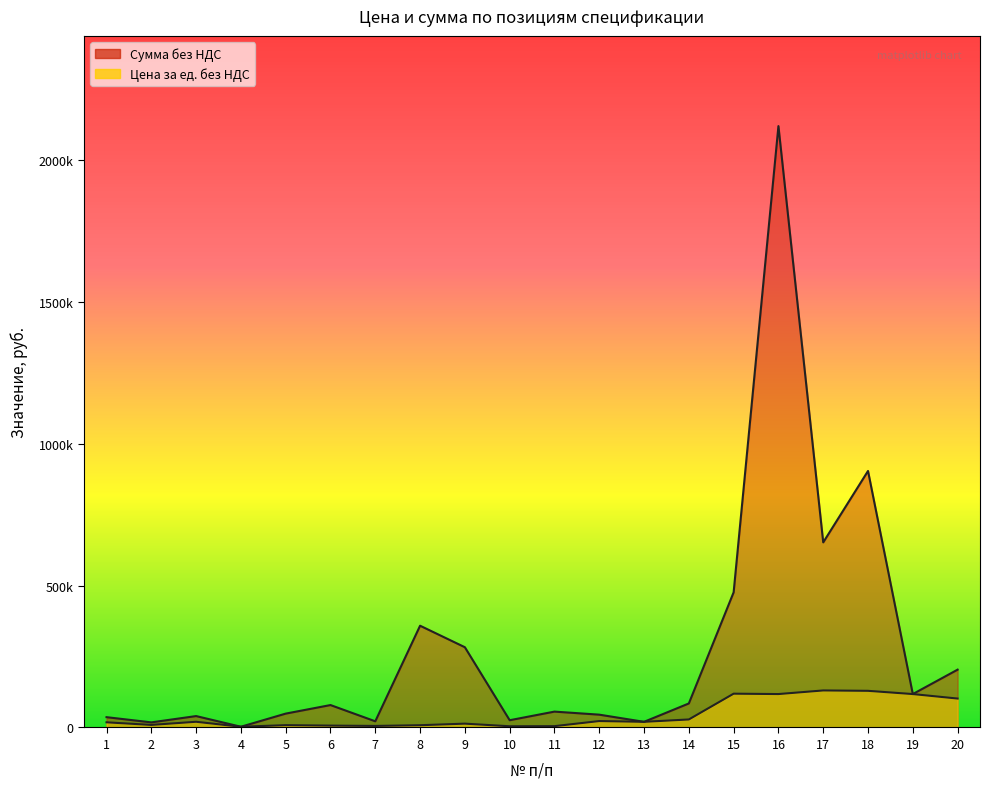

How many categories are shown in the chart?

20